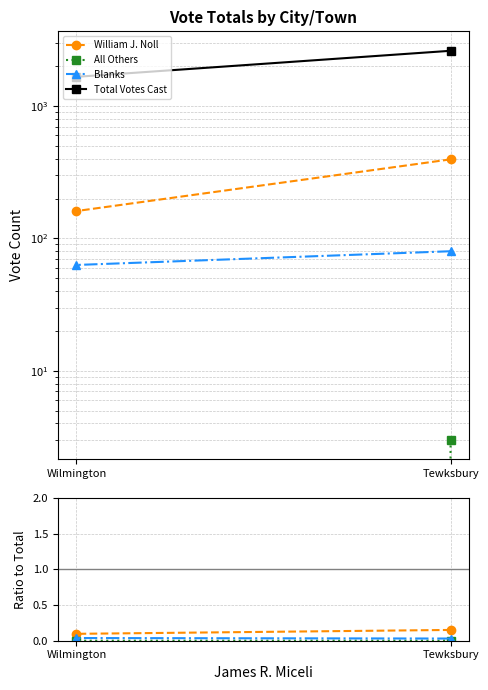

Count the number of categories in the chart.

2